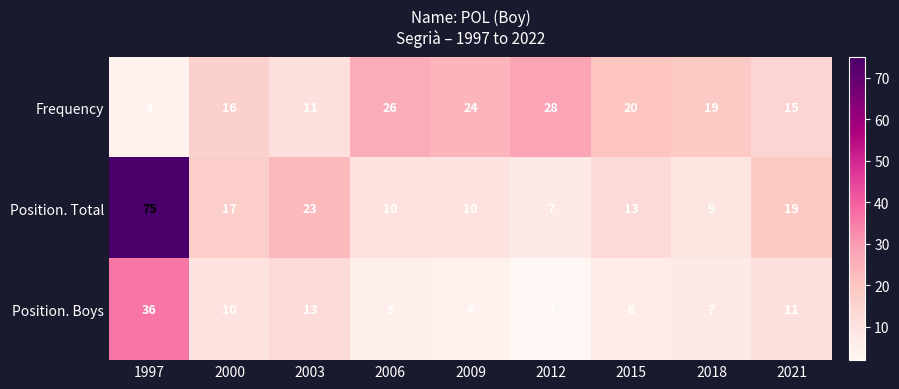

What is the total value across all series at 2000?

43